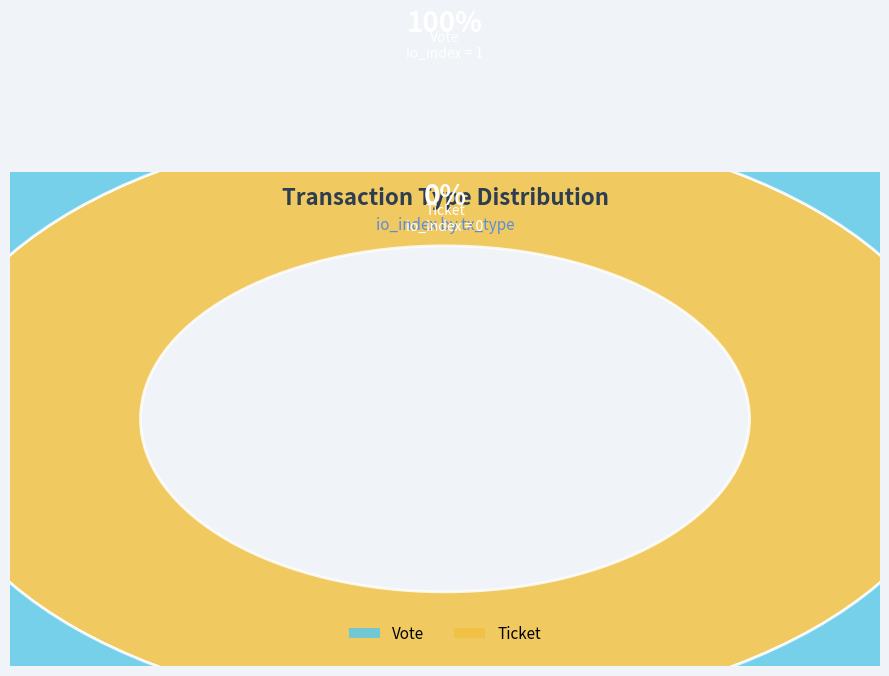

Combined, what portion of the pie is Ticket and Vote?

100.0%